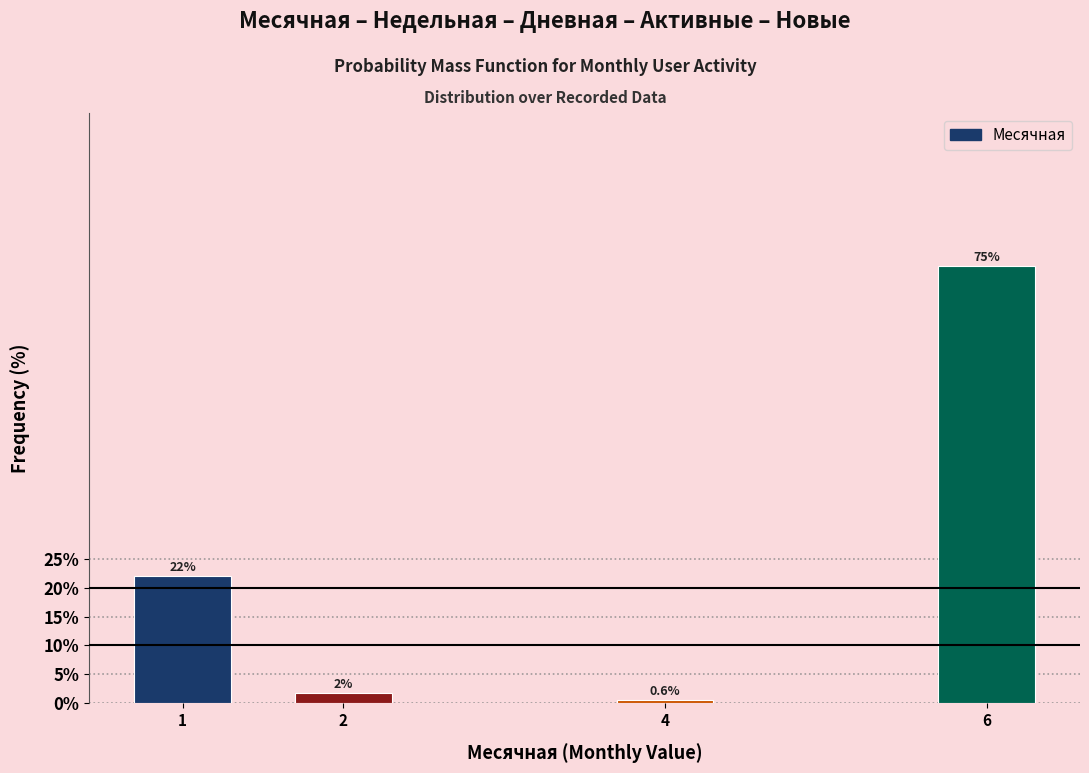

Rank the categories by value from highest to lowest.

6, 1, 2, 4